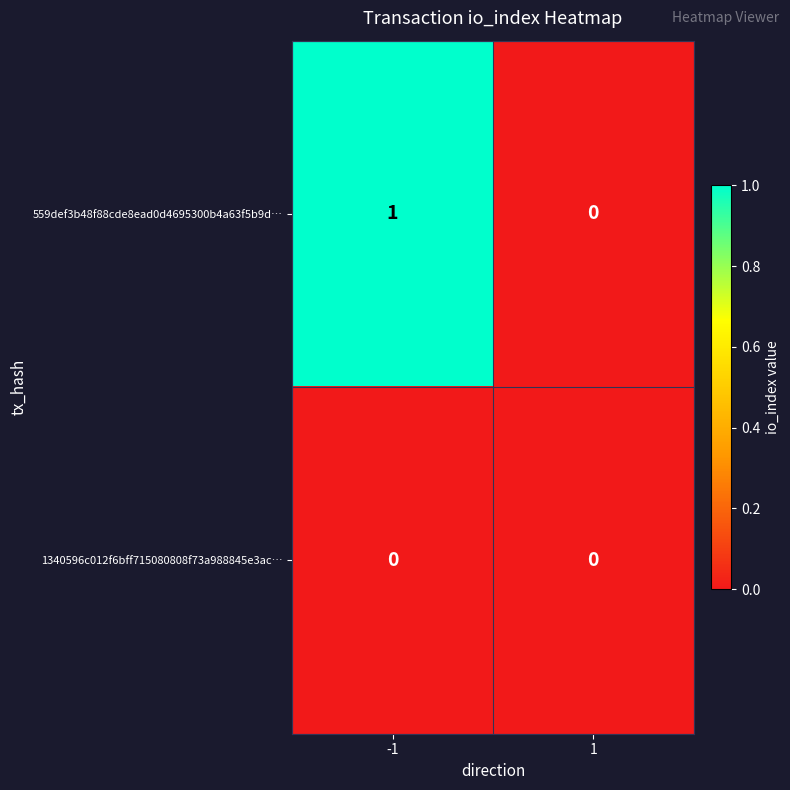

Which category has the highest value across all series?

-1